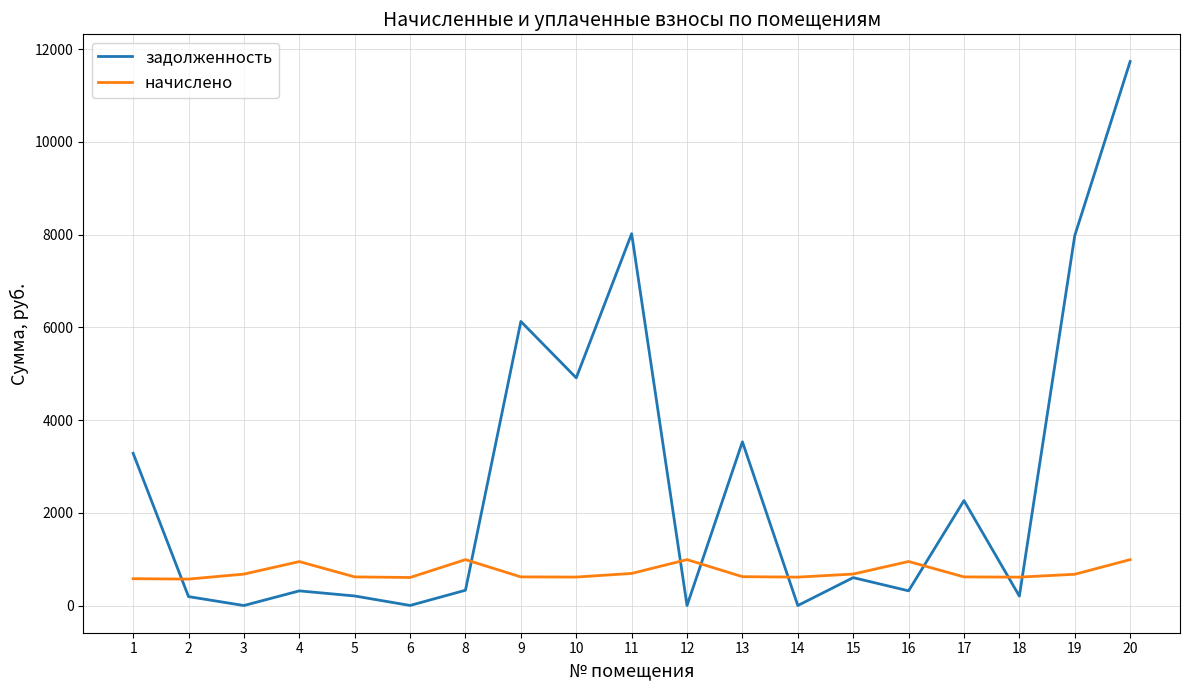

At which category is the sum across all series the highest?

20